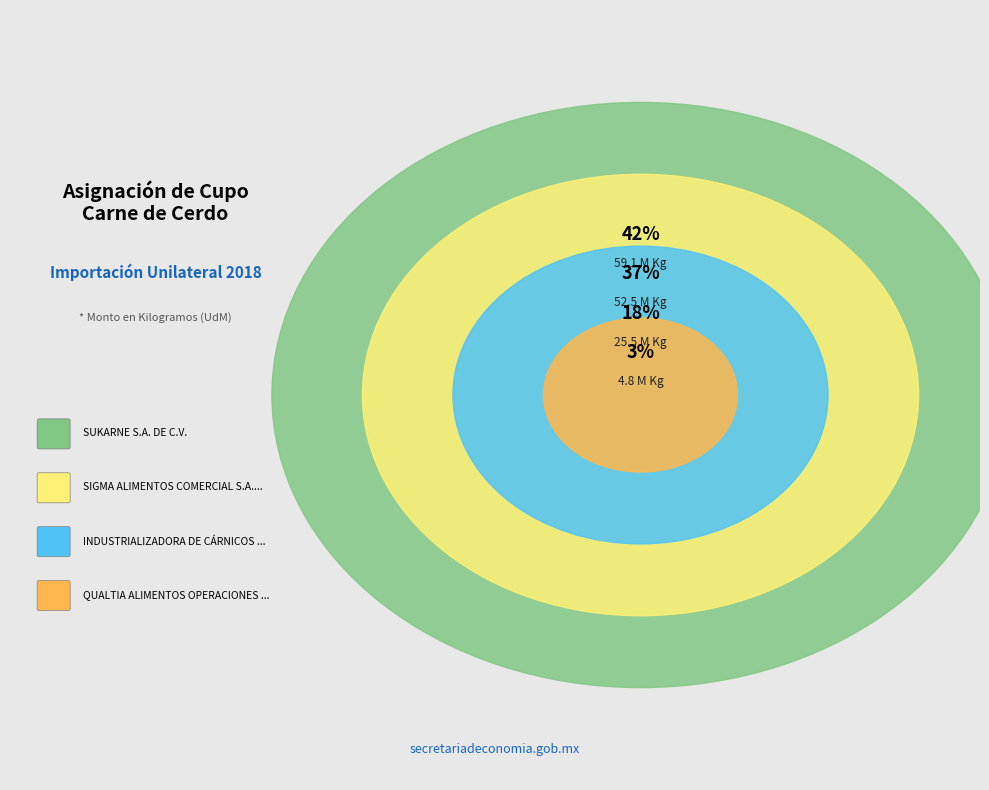

To the nearest percent, what is the average slice percentage?

25%